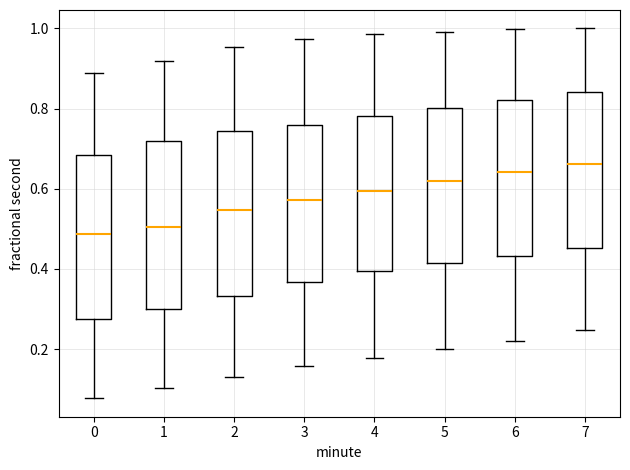

Reading left to right, read every box against the y-axis: the position of its median line, the range the box covers, and the ends of its whiskers. The values are not printed on the chart, so give them approximately, as read against the axis.

0: median 0.48, box 0.28 to 0.68, whiskers 0.08 to 0.88
1: median 0.50, box 0.30 to 0.72, whiskers 0.10 to 0.92
2: median 0.54, box 0.34 to 0.74, whiskers 0.14 to 0.96
3: median 0.58, box 0.36 to 0.76, whiskers 0.16 to 0.98
4: median 0.60, box 0.40 to 0.78, whiskers 0.18 to 0.98
5: median 0.62, box 0.42 to 0.80, whiskers 0.20 to 1.00
6: median 0.64, box 0.44 to 0.82, whiskers 0.22 to 1.00
7: median 0.66, box 0.46 to 0.84, whiskers 0.24 to 1.00